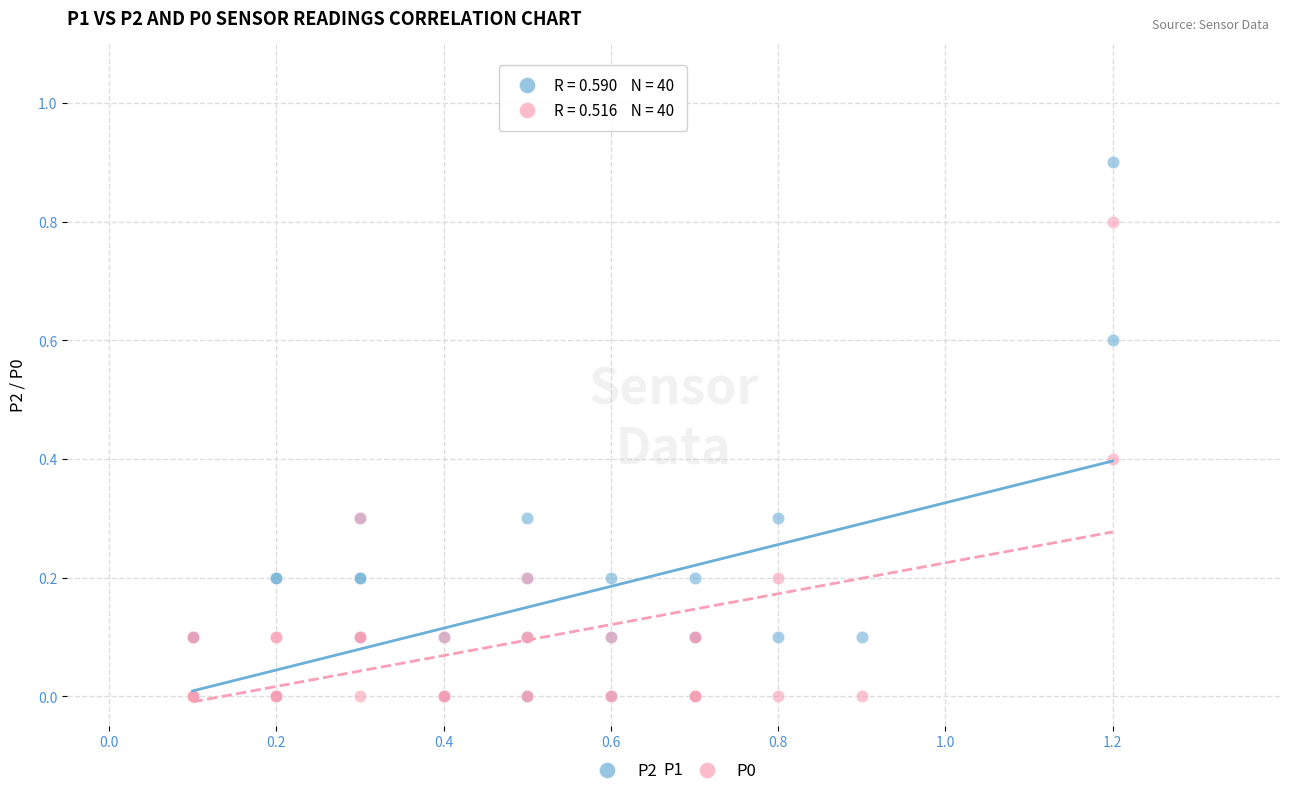

Which series has the widest spread of Y values?

P2